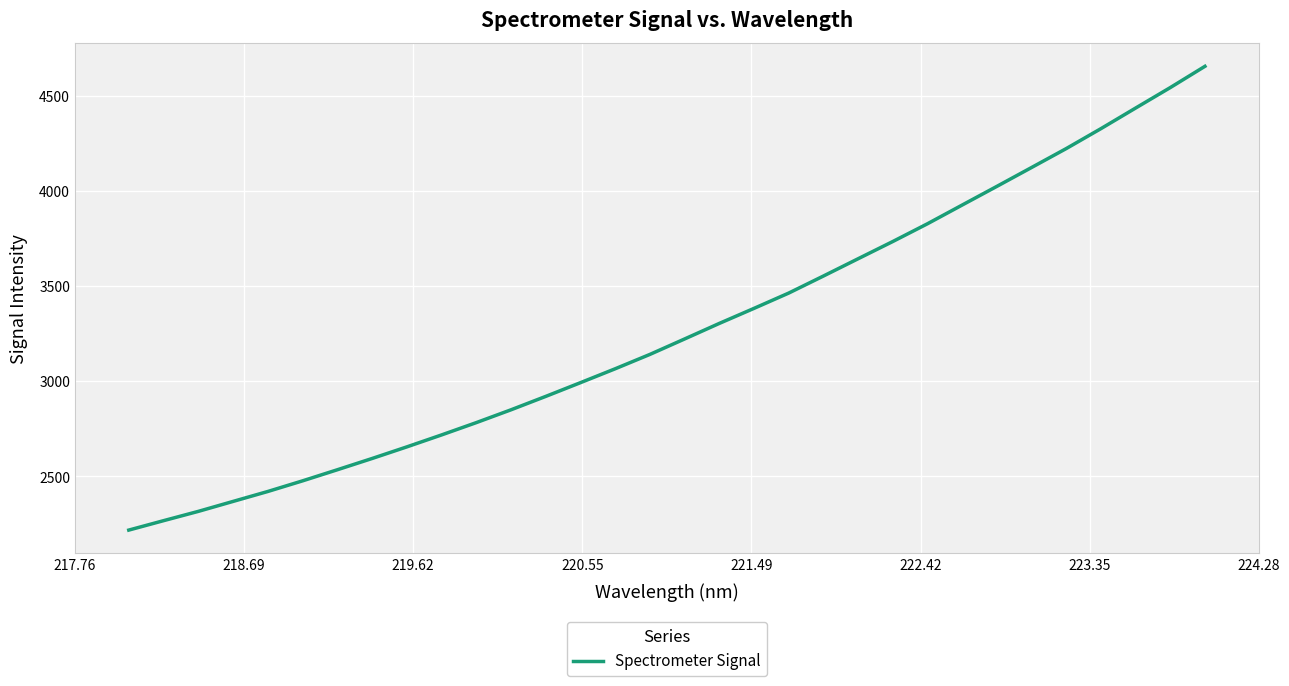

What is the minimum value shown in the chart?

2218.0